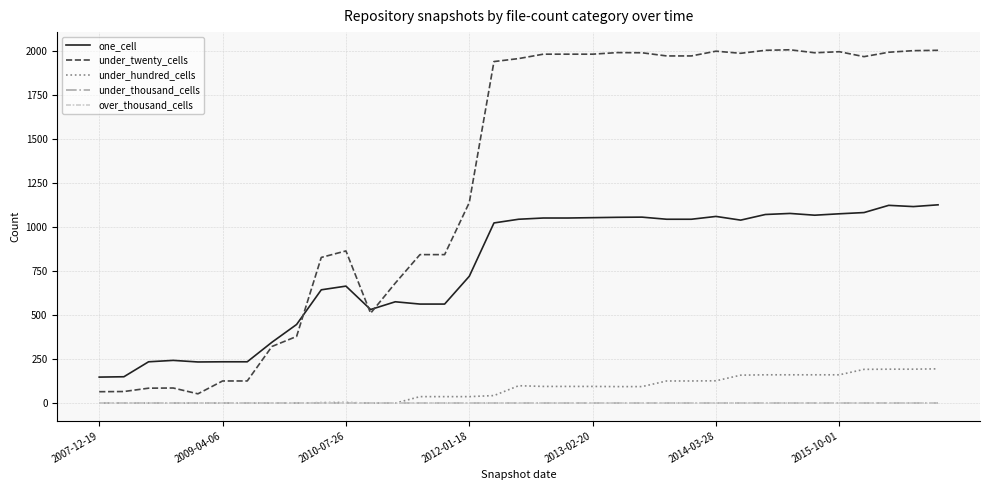

Does the chart have visible grid lines?

Yes